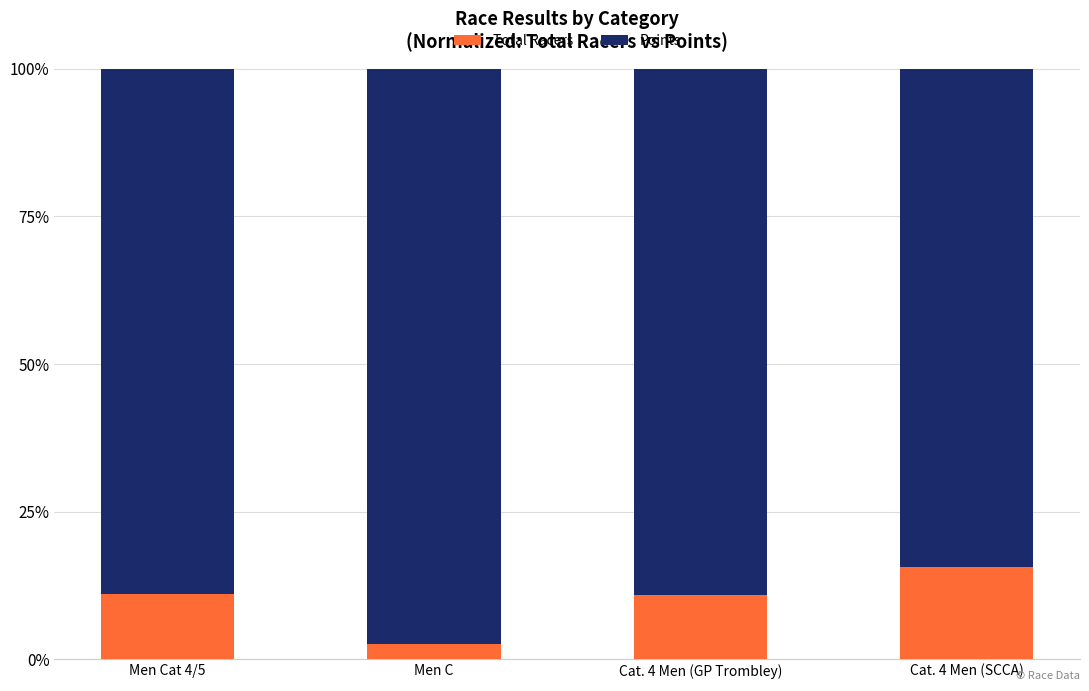

What is the sum of the Total Racers values at Men Cat 4/5 and Cat. 4 Men (GP Trombley)?

21.9